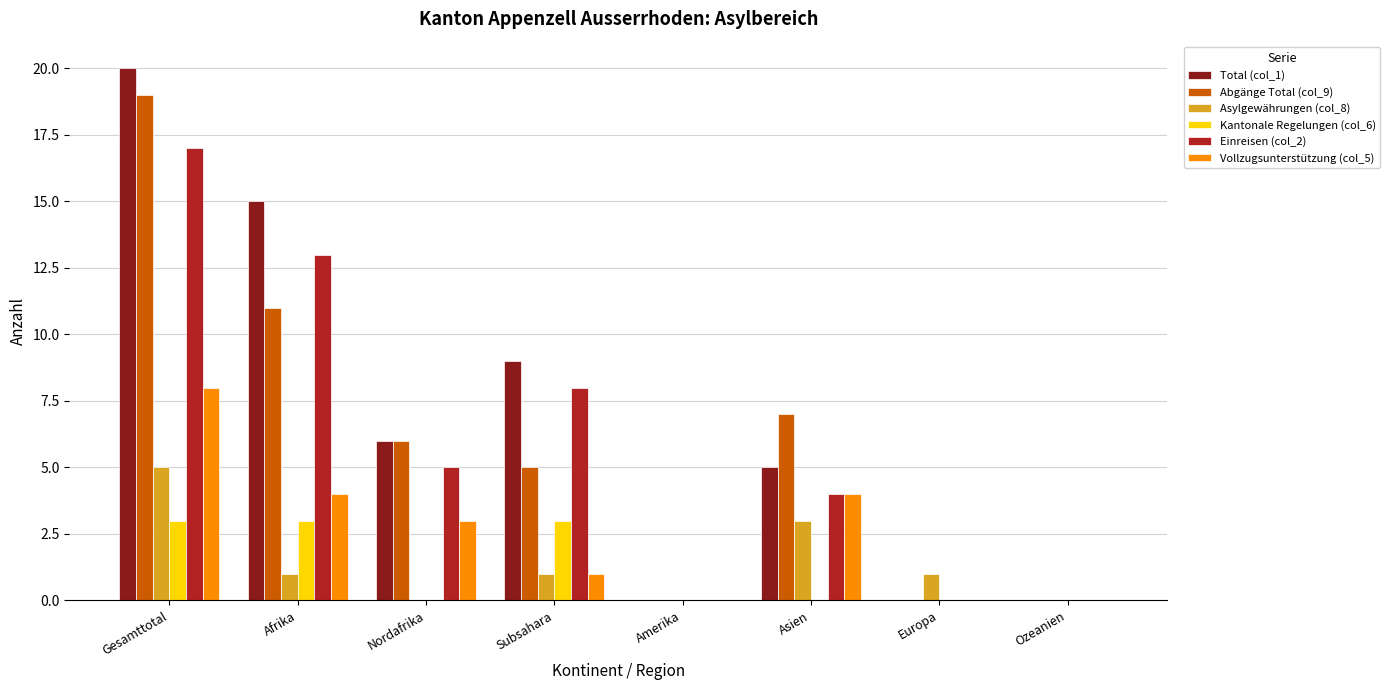

What is the sum of the Abgänge Total (col_9) values at Subsahara and Europa?

5